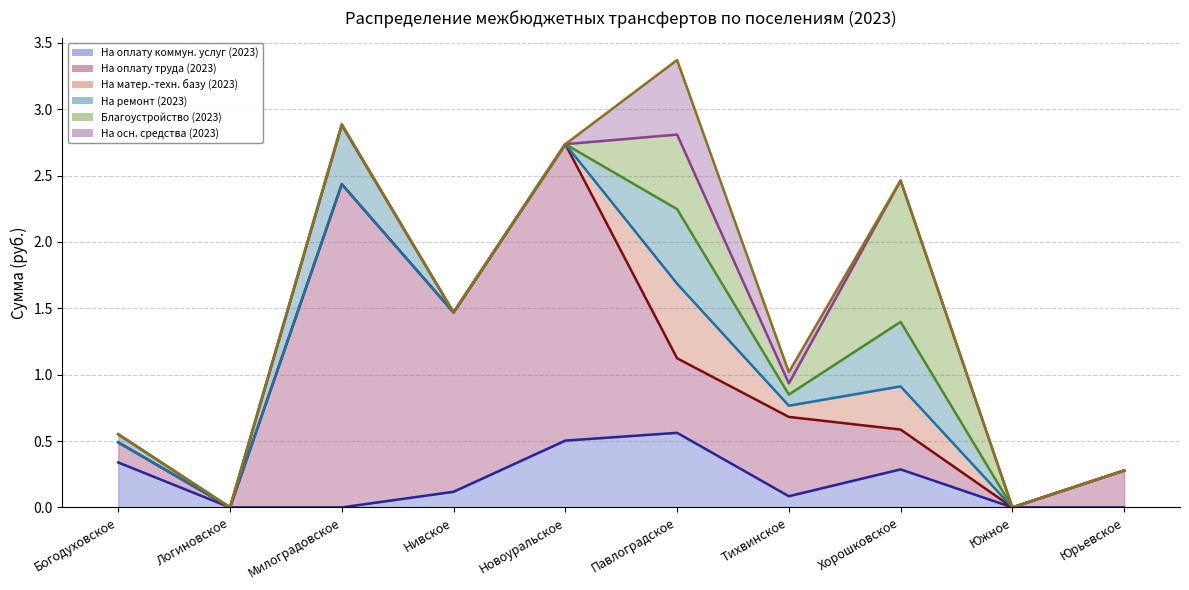

How many data points in На матер.-техн. базу (2023) (line) are above 0?

8